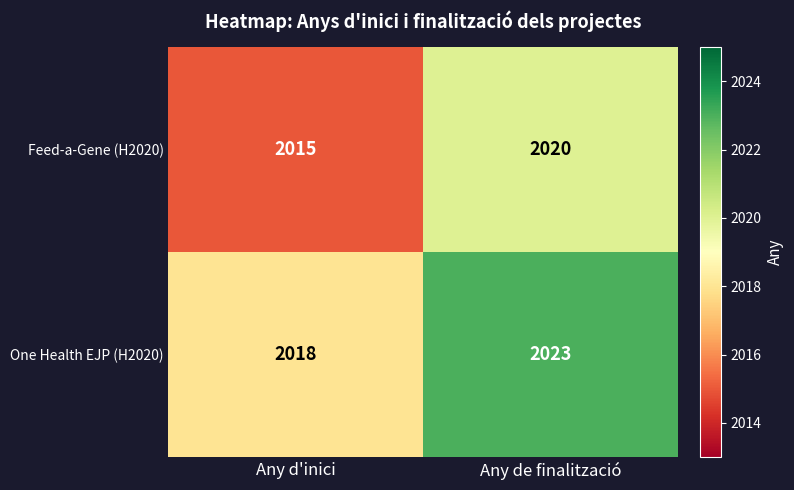

At Any de finalització, list the series in order from largest to smallest.

One Health EJP (H2020), Feed-a-Gene (H2020)